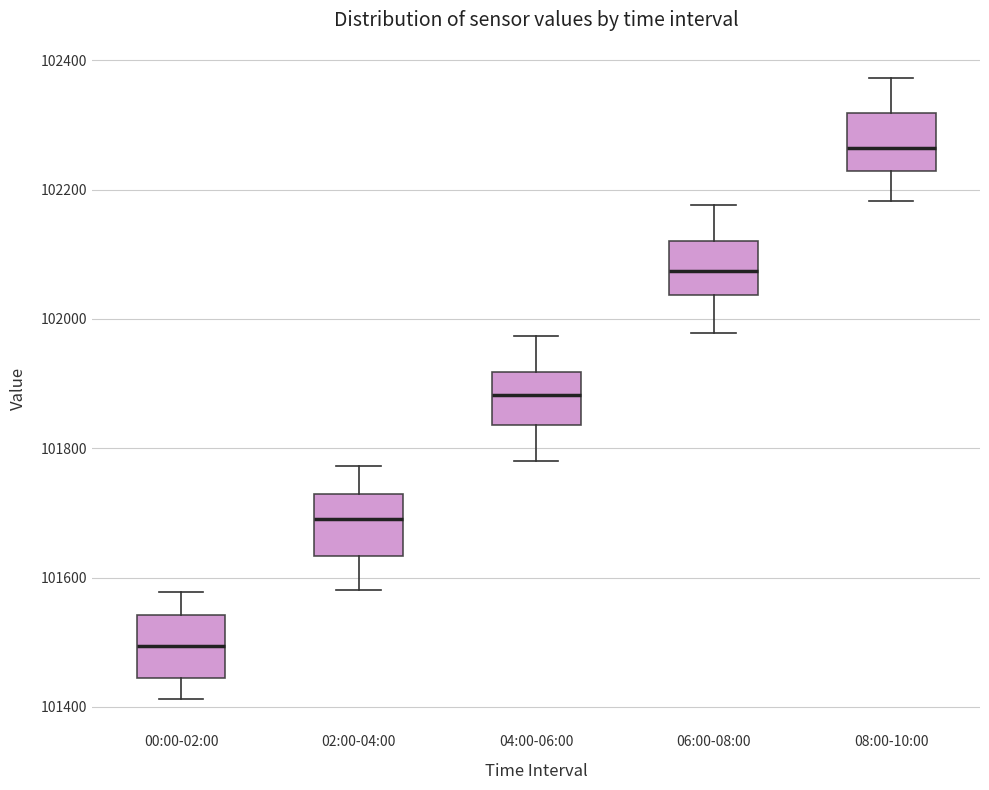

Which box's median line is the lowest?

00:00-02:00